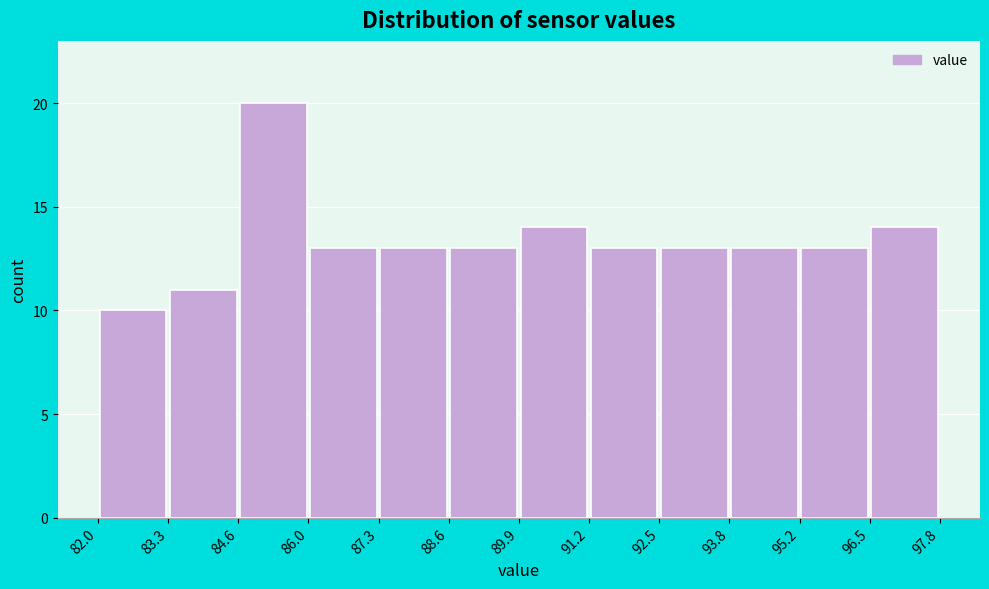

Reading left to right, transcribe this chart: for each bar, give the range it covers on the x-axis and its height. The values are not printed on the chart, so give them approximately, as read against the axis.

82.0 to 83.3: 10
83.3 to 84.6: 11
84.6 to 86.0: 20
86.0 to 87.3: 13
87.3 to 88.6: 13
88.6 to 89.9: 13
89.9 to 91.2: 14
91.2 to 92.5: 13
92.5 to 93.8: 13
93.8 to 95.2: 13
95.2 to 96.5: 13
96.5 to 97.8: 14